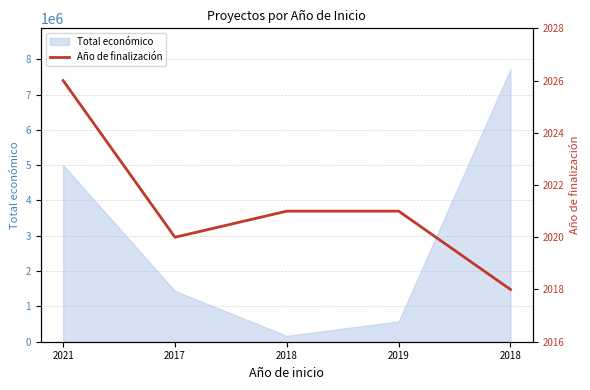

How many interior local valleys (lower than both neighbors) does the data have?

1